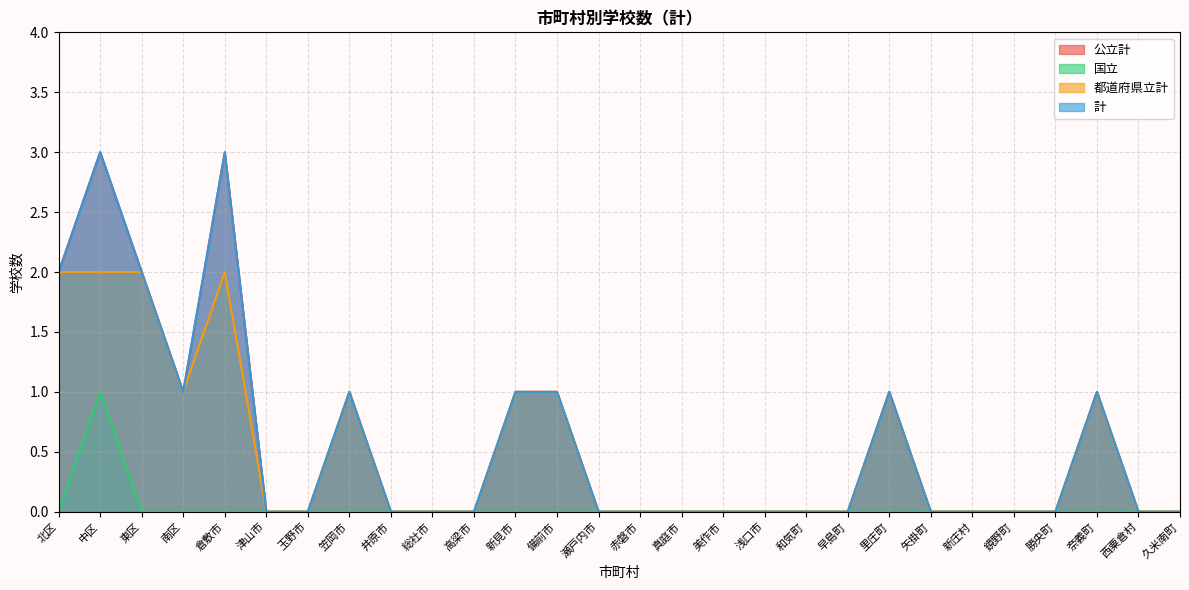

How many 計 values are between 0 and 1?

24